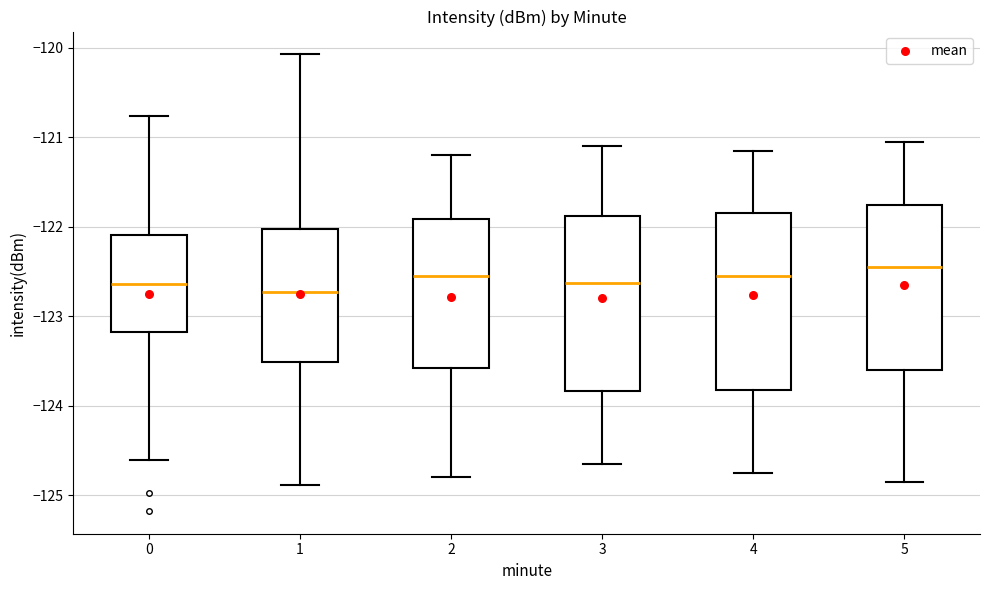

Where does the upper whisker of the box at x = 1 end on the y-axis? The values are not printed on the chart, so give them approximately, as read against the axis.

-120.1